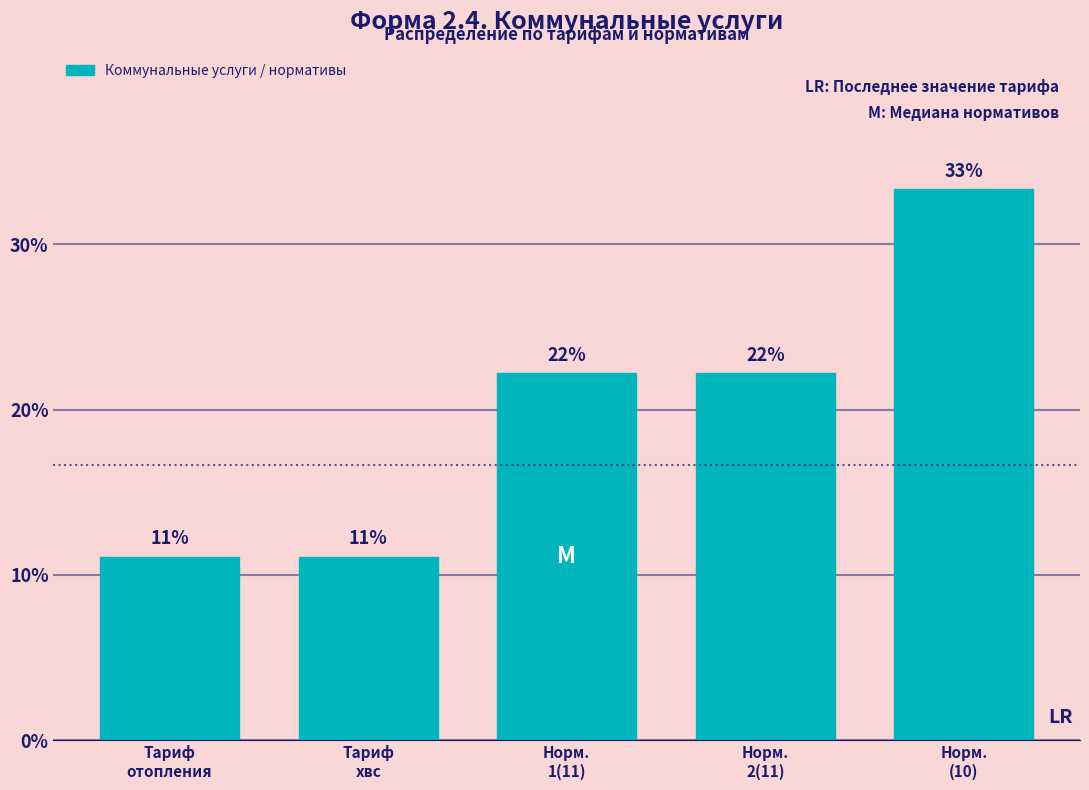

Are the bars horizontal?

No